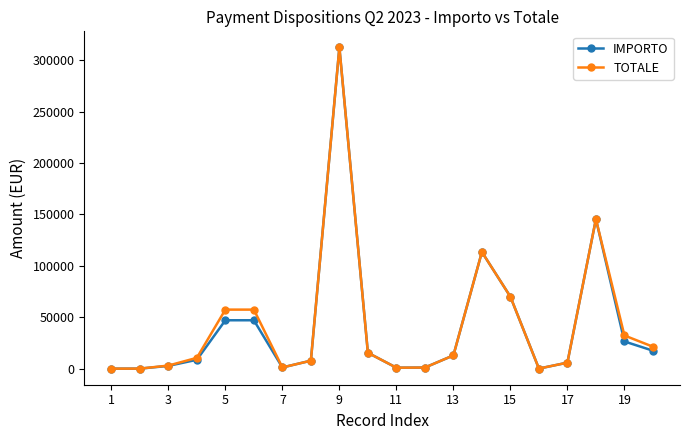

Which series has the widest spread of values?

IMPORTO